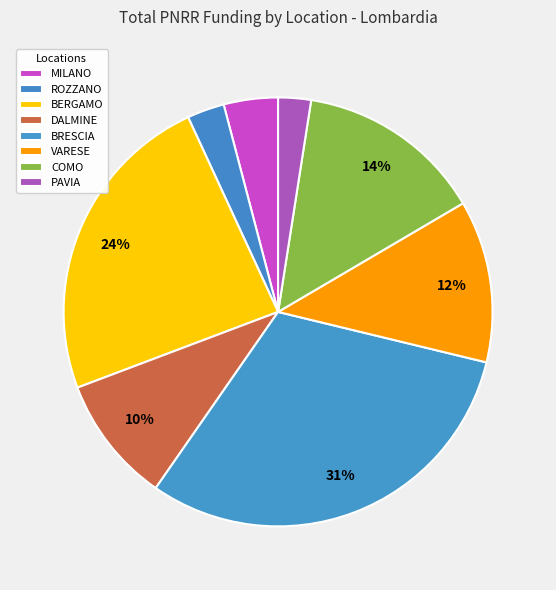

Does any single category account for the majority?

No